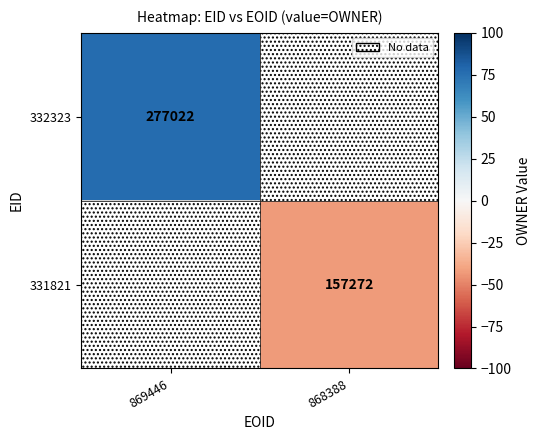

How many data points in 331821 are less than -42?

1